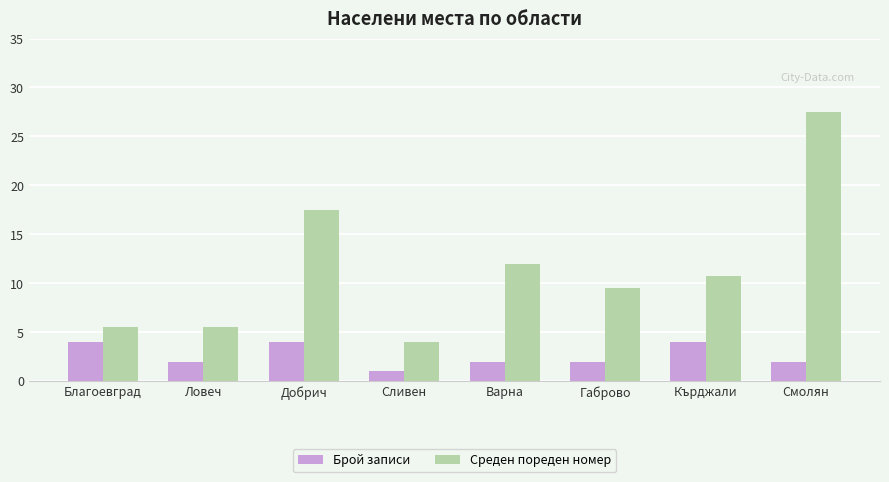

At which category is the sum across all series the highest?

Смолян